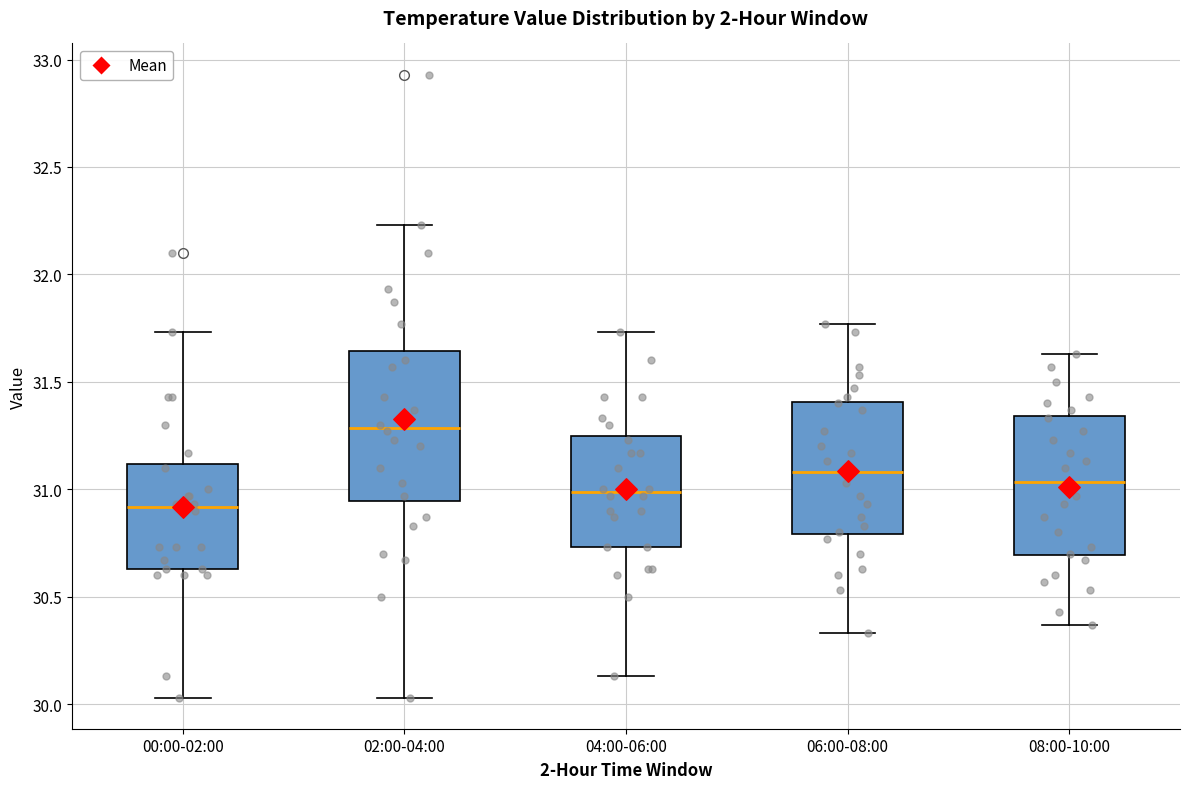

Which box's median line is the highest?

02:00-04:00